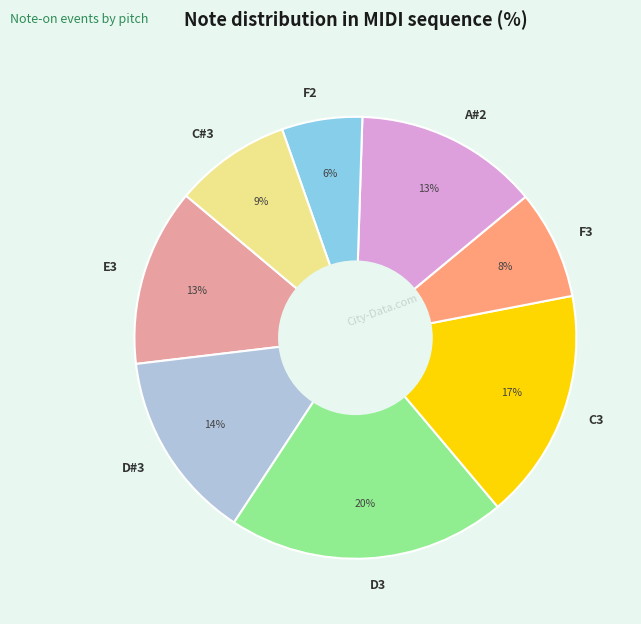

How many segments does this pie chart have?

8